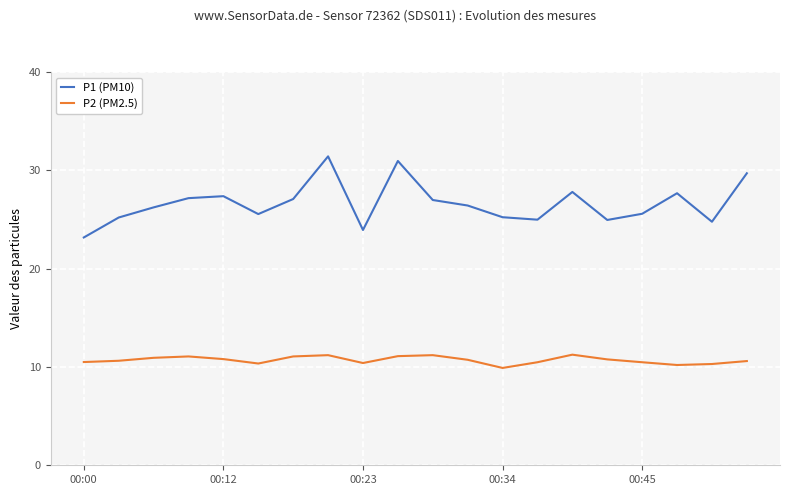

How many lines are shown in the chart?

2